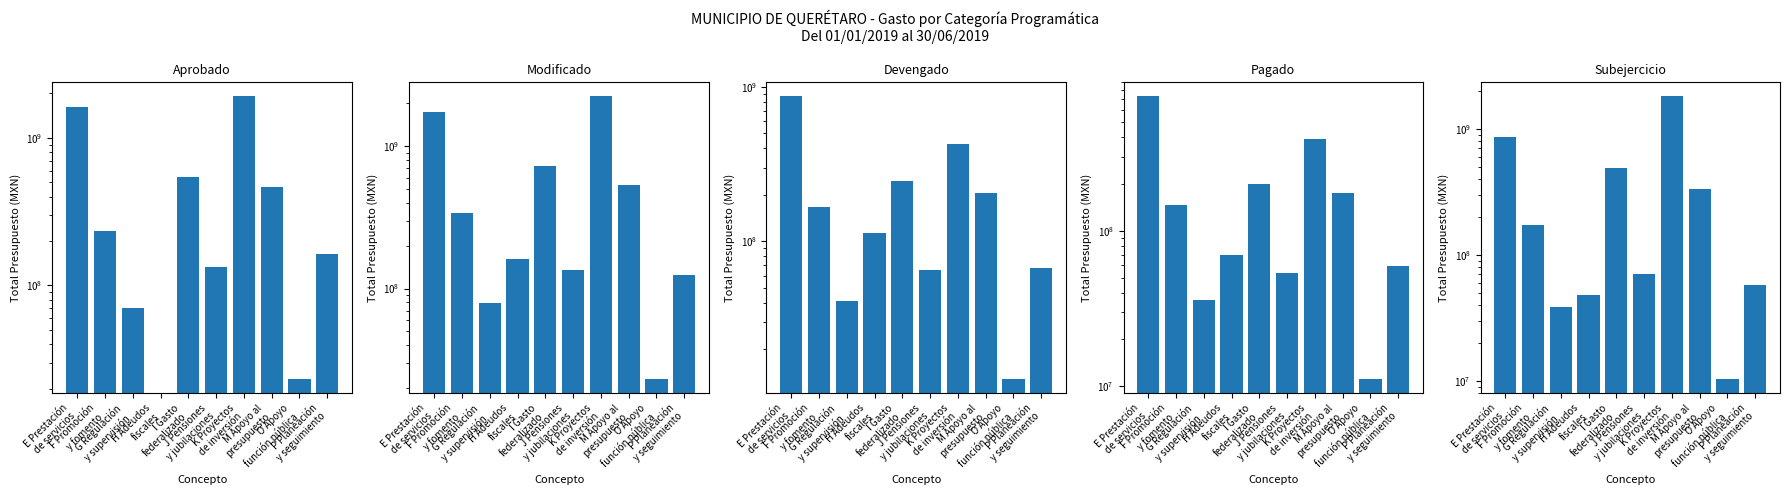

Which category has the highest value in the Subejercicio series?

K Proyectos
de inversión